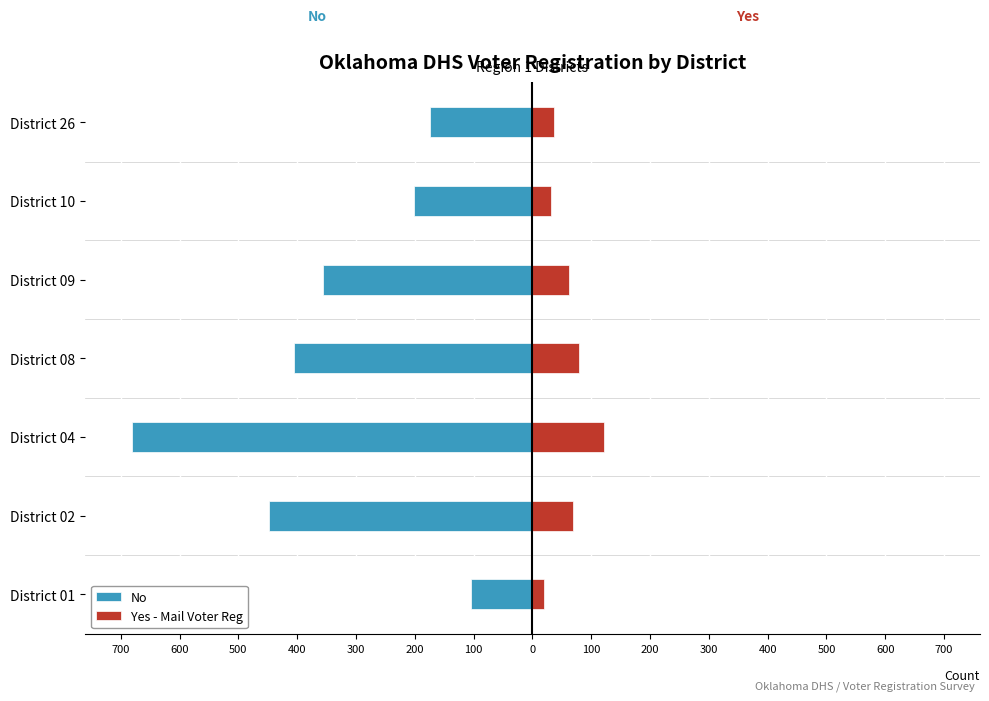

What is the value of the No bar at the 5th from the left?

-356